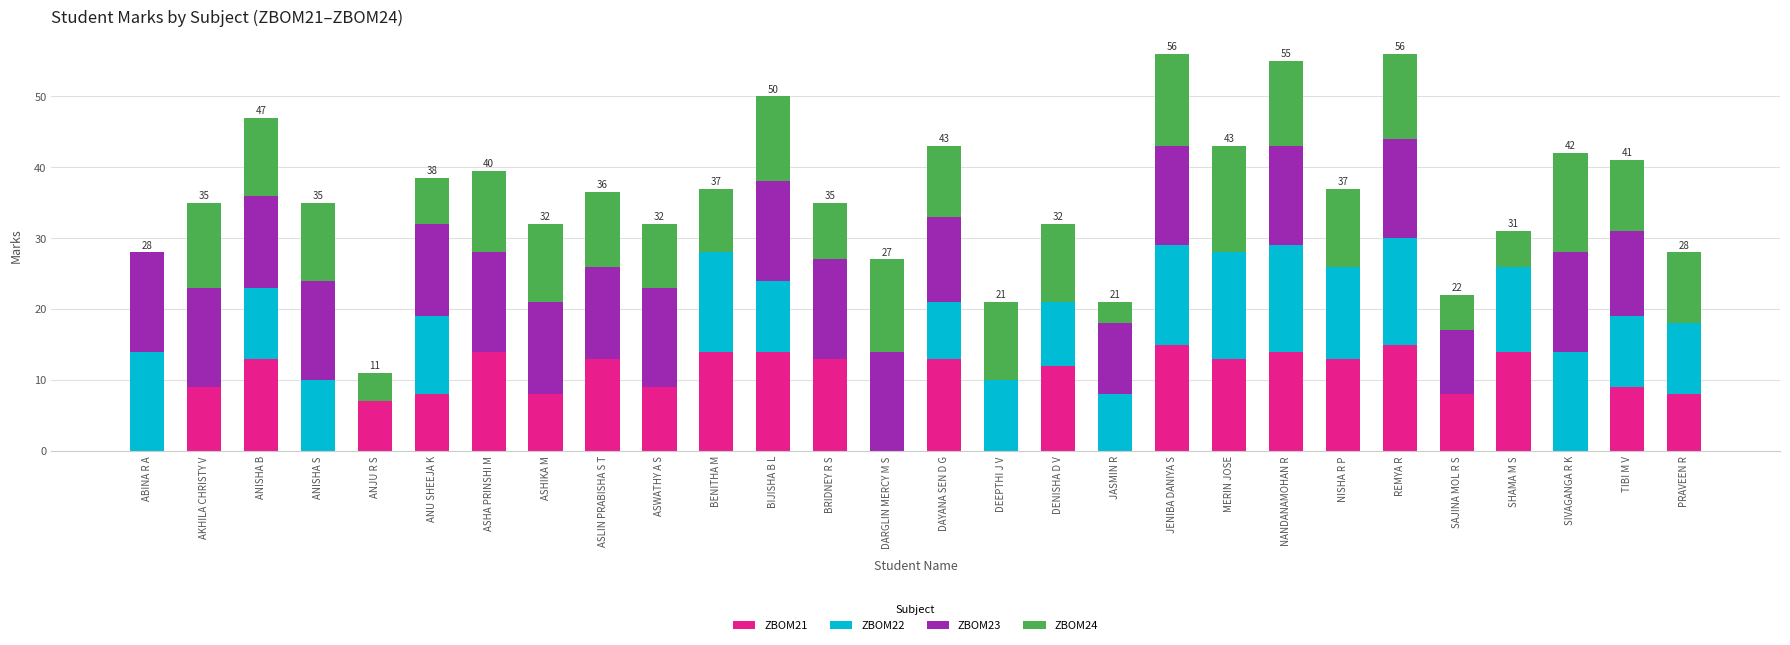

How many data points does each series have?

28